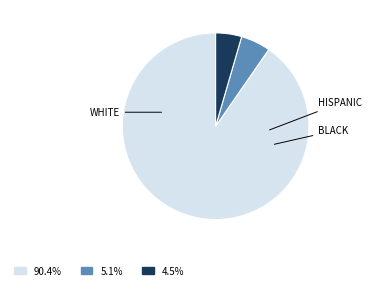

Does any single category account for the majority?

Yes